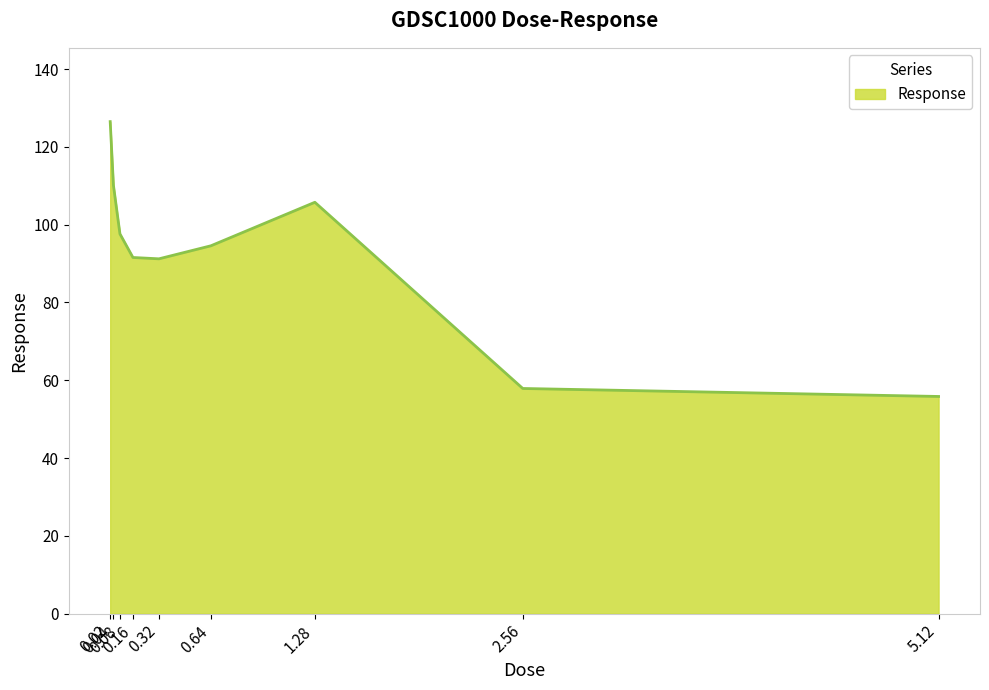

What is the difference between the maximum and minimum values?

70.7